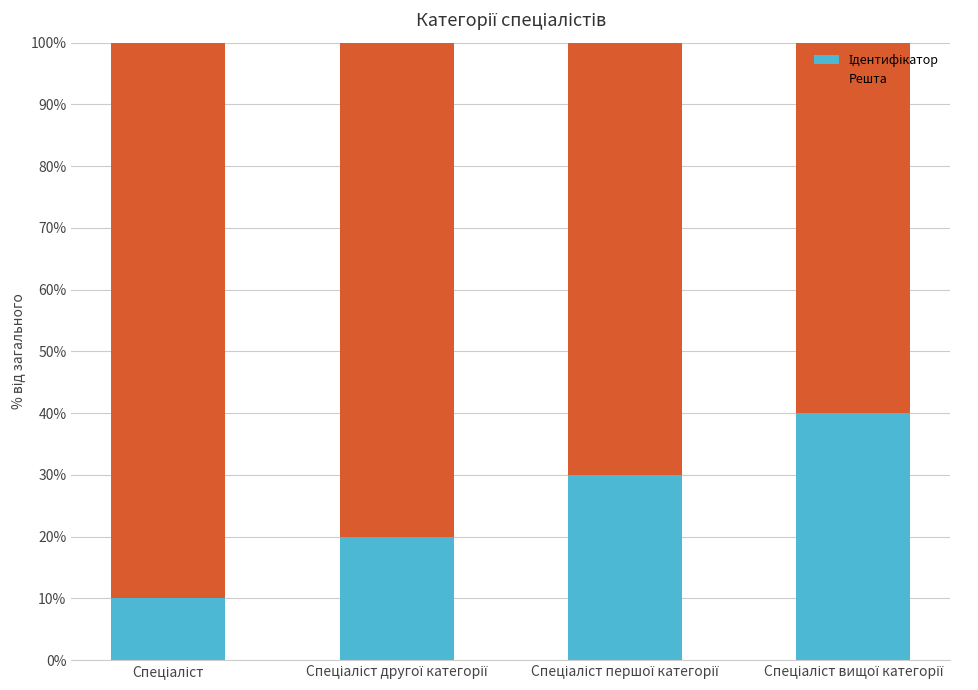

List the series in order of their peak value, lowest first.

Ідентифікатор, Решта